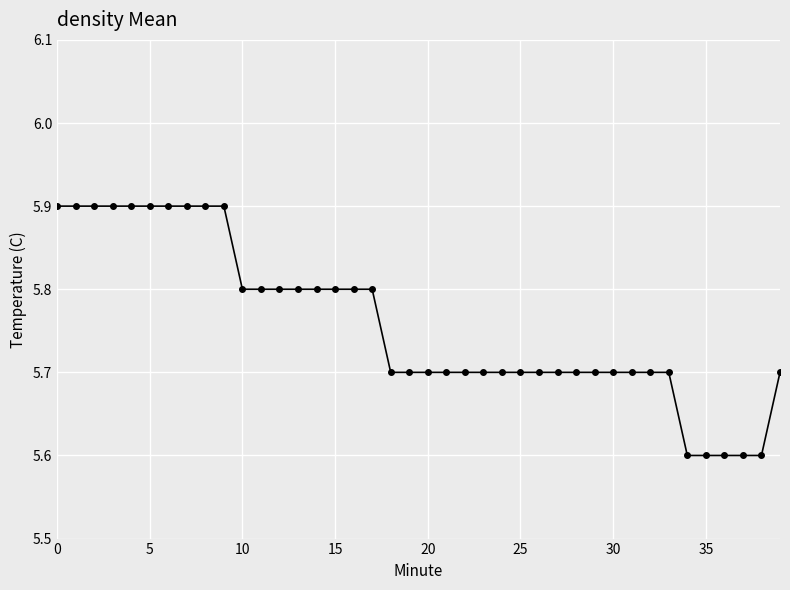

What is the minimum value shown in the chart?

5.6